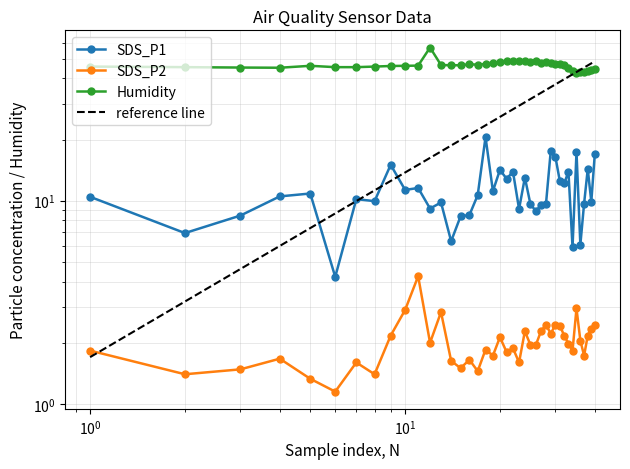

True or false: Humidity has more than 1 points higher than both neighbors.

True